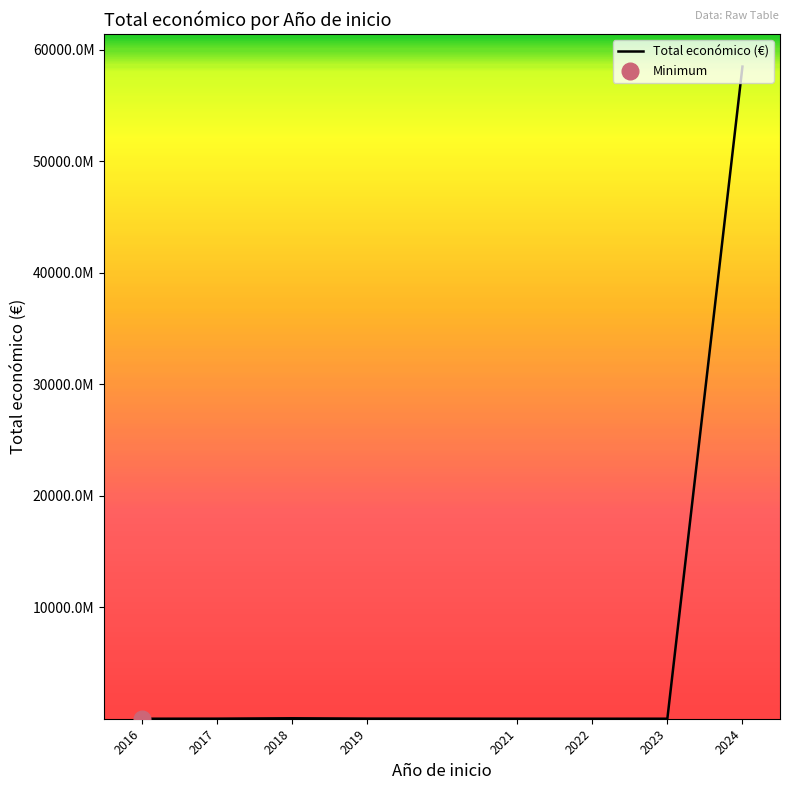

How many interior local peaks (higher than both neighbors) does the data have?

1